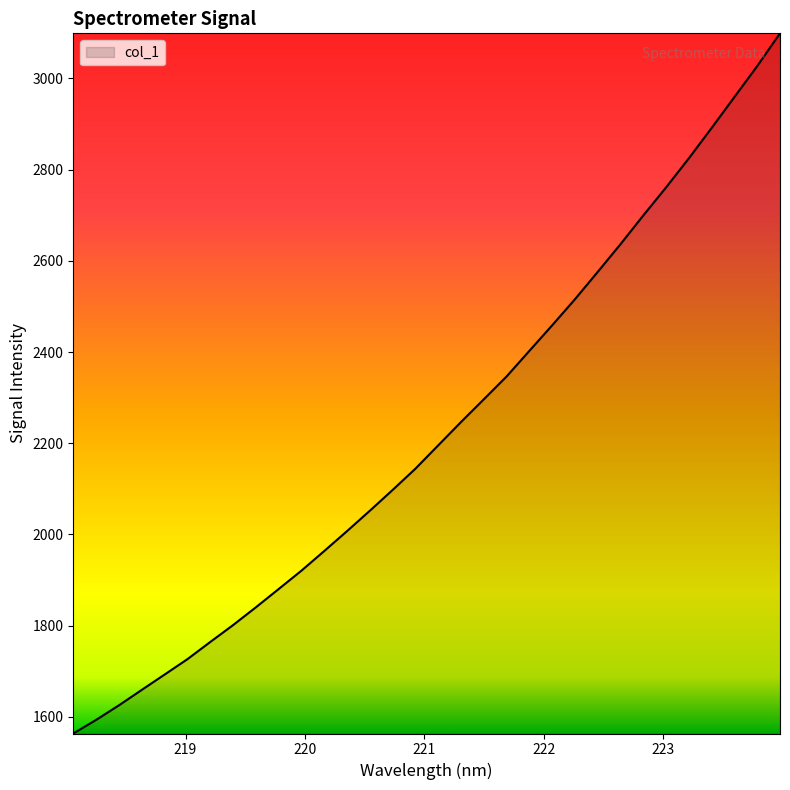

What is the smallest value displayed?

1563.5